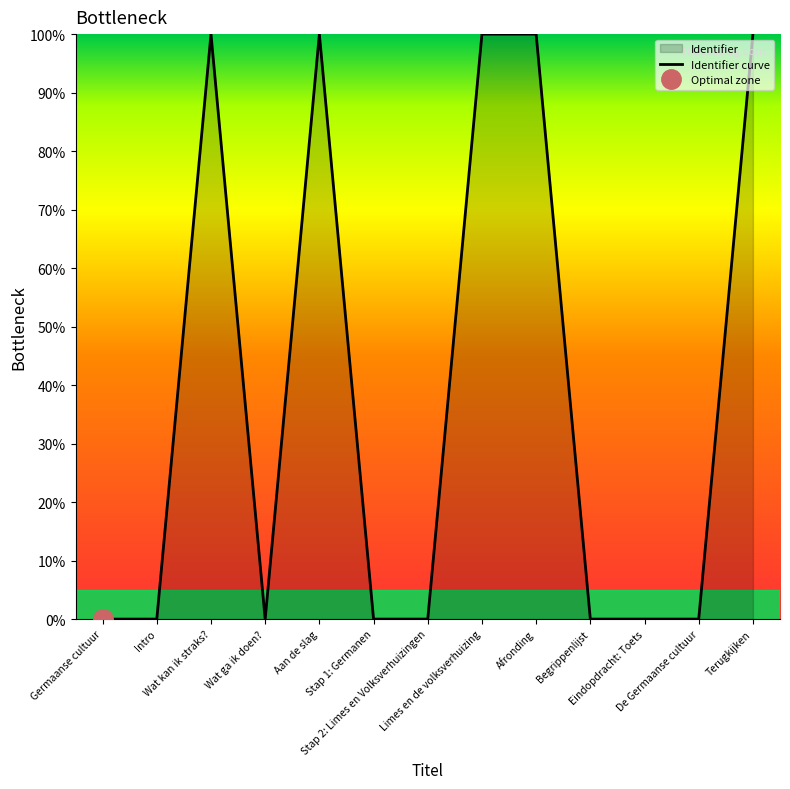

List the labels in order of value, smallest first.

Germaanse cultuur, Intro, Wat ga ik doen?, Stap 1: Germanen, Stap 2: Limes en Volksverhuizingen, Eindopdracht: Toets, De Germaanse cultuur, Begrippenlijst, Wat kan ik straks?, Aan de slag, Limes en de volksverhuizing, Afronding, Terugkijken